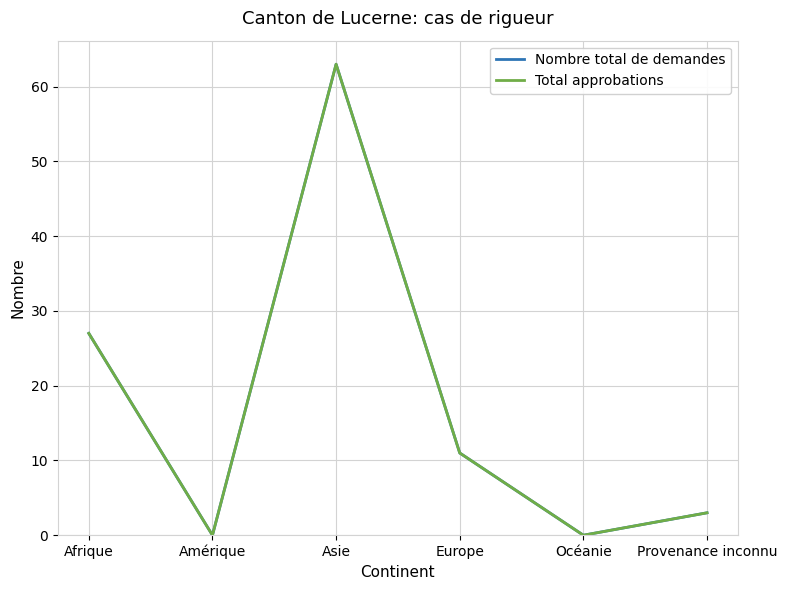

Which has a higher value, Afrique or Asie?

Asie